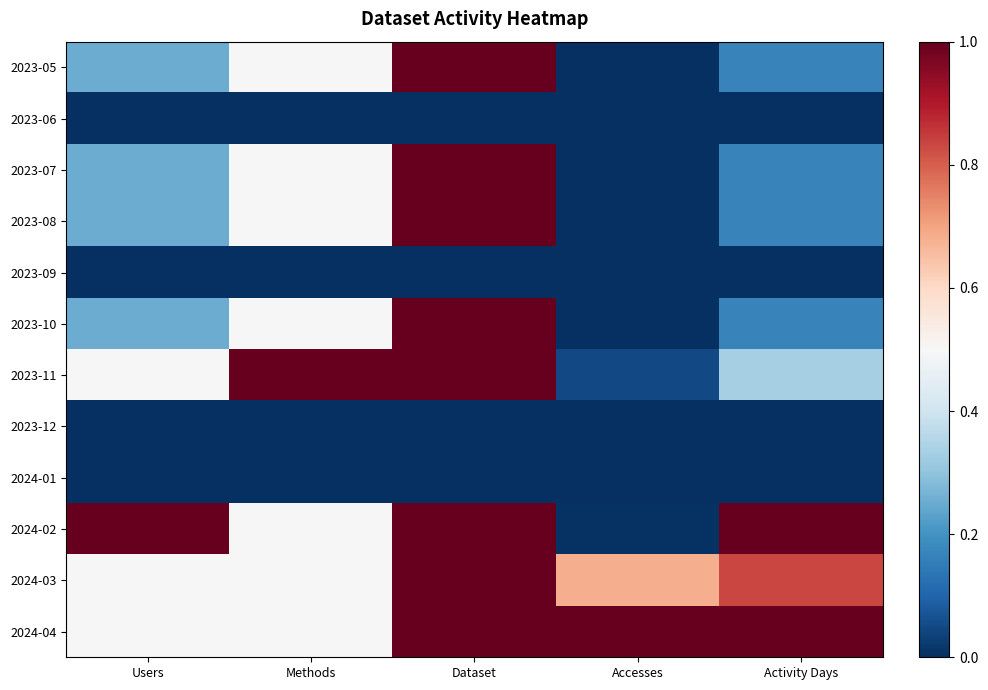

List the series in order of their peak value, highest first.

2023-05, 2023-07, 2023-08, 2023-10, 2023-11, 2024-02, 2024-03, 2024-04, 2023-06, 2023-09, 2023-12, 2024-01